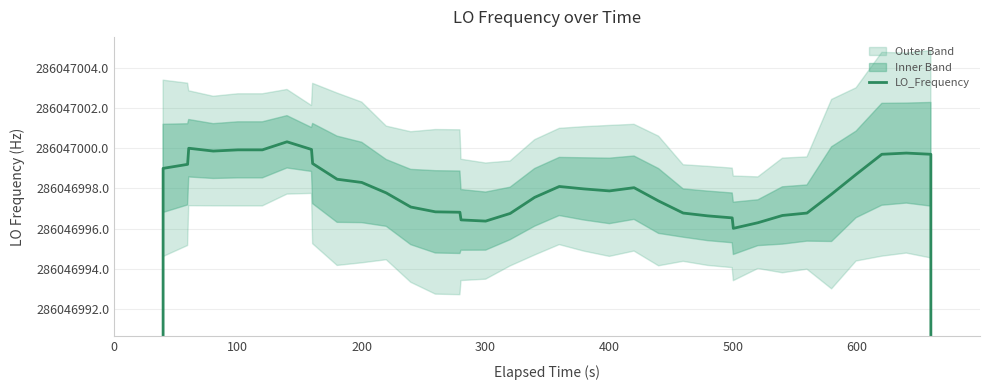

Does the chart display data point markers on the line(s)?

No